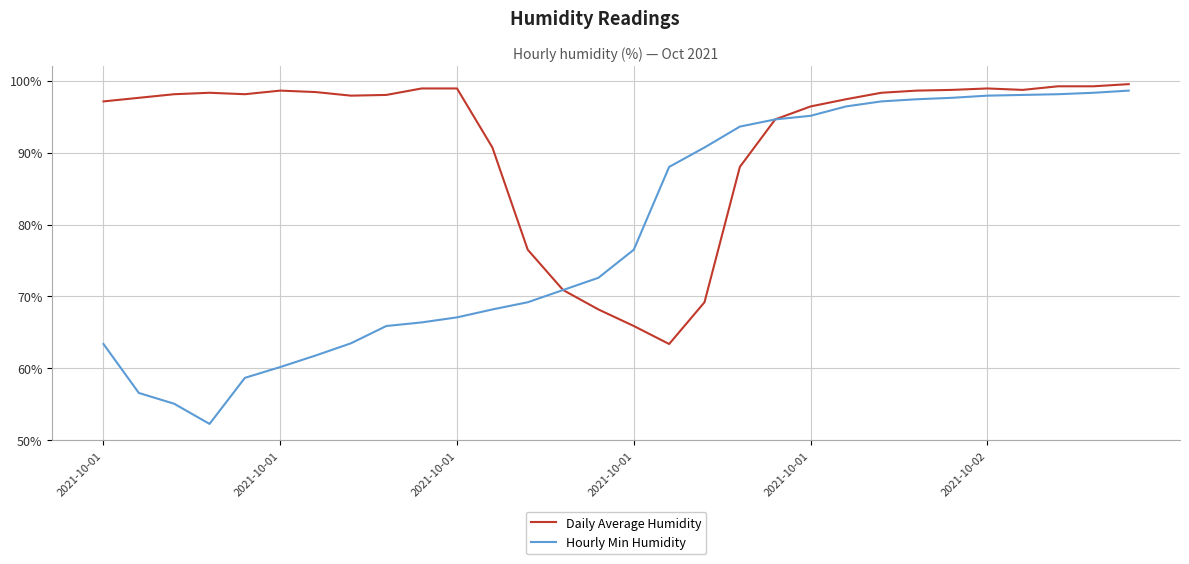

What is the smallest value displayed?

52.3